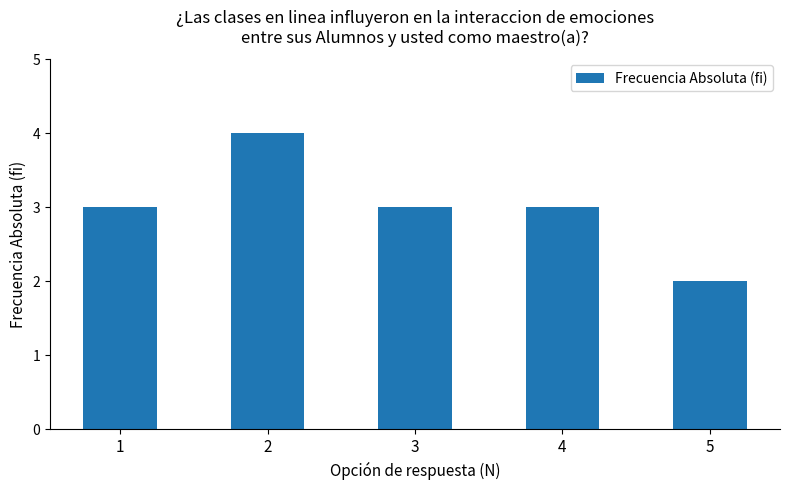

How many distinct data groups are displayed?

1